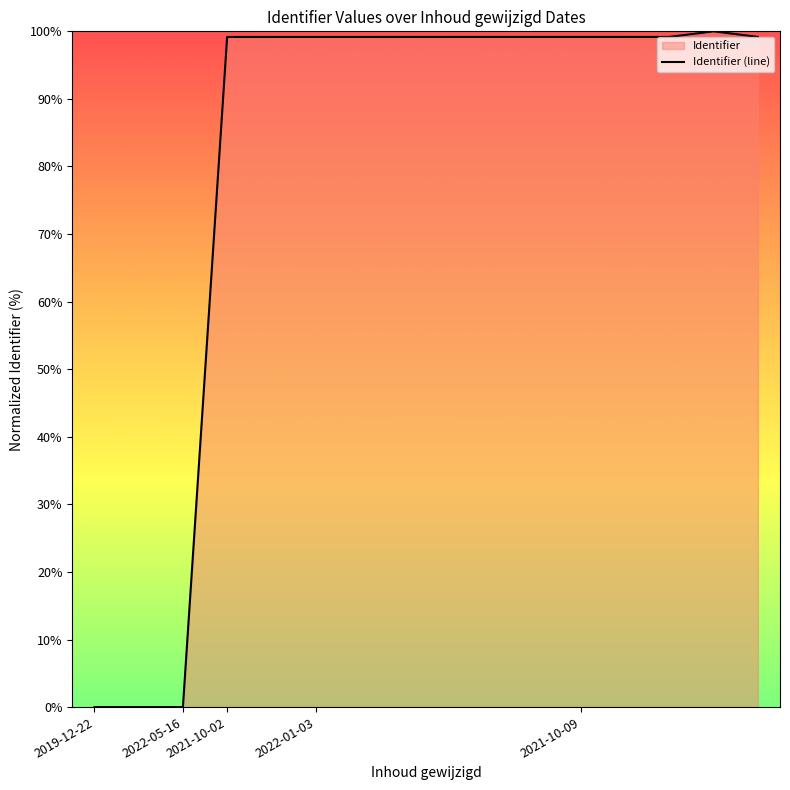

What is the average value?

80.6